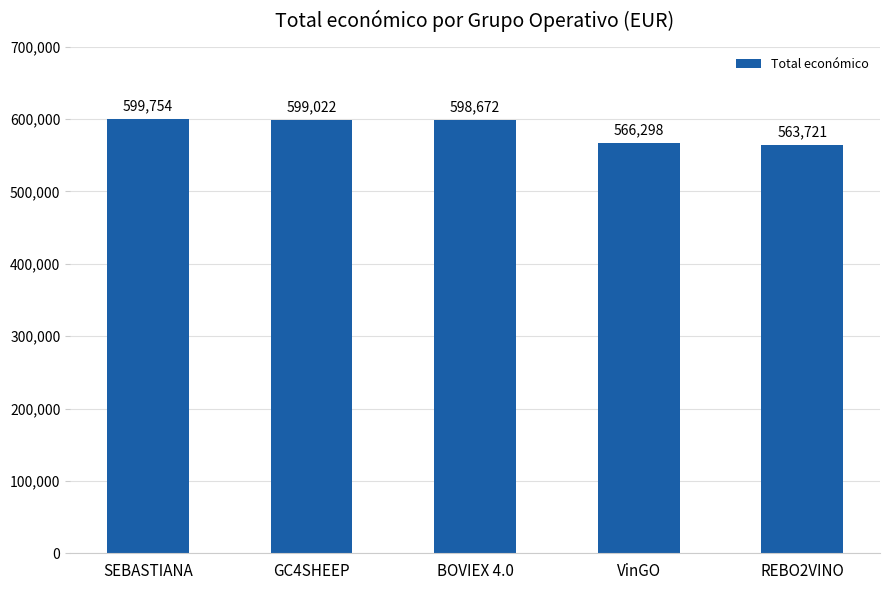

What is the sum of the values at VinGO and SEBASTIANA?

1166052